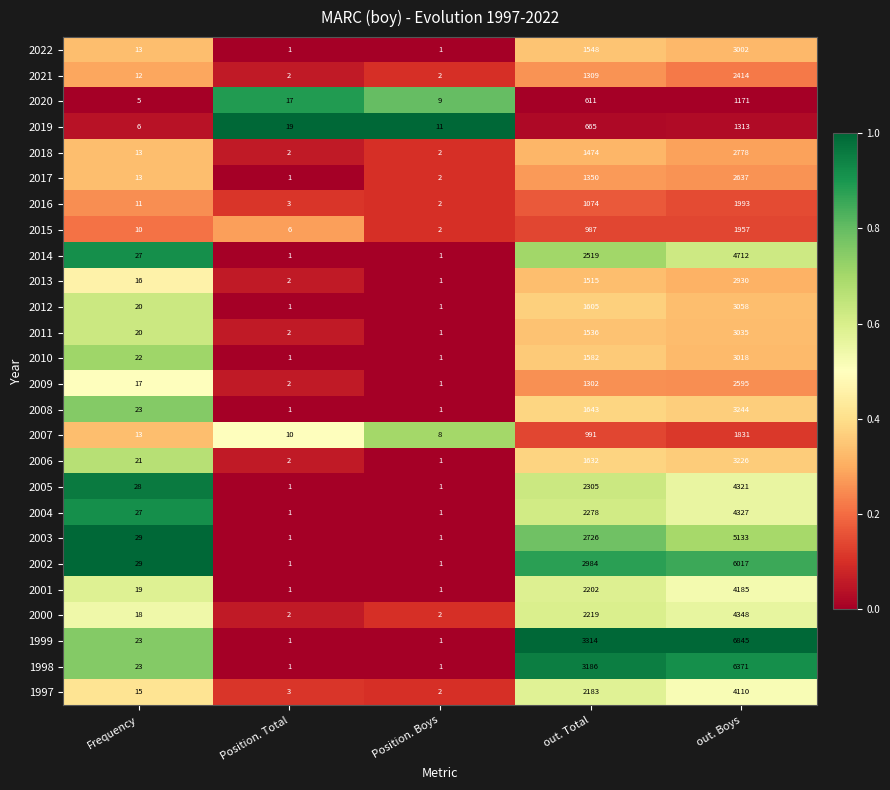

Is it true that 2016 equals 3038 at out. Boys?

False